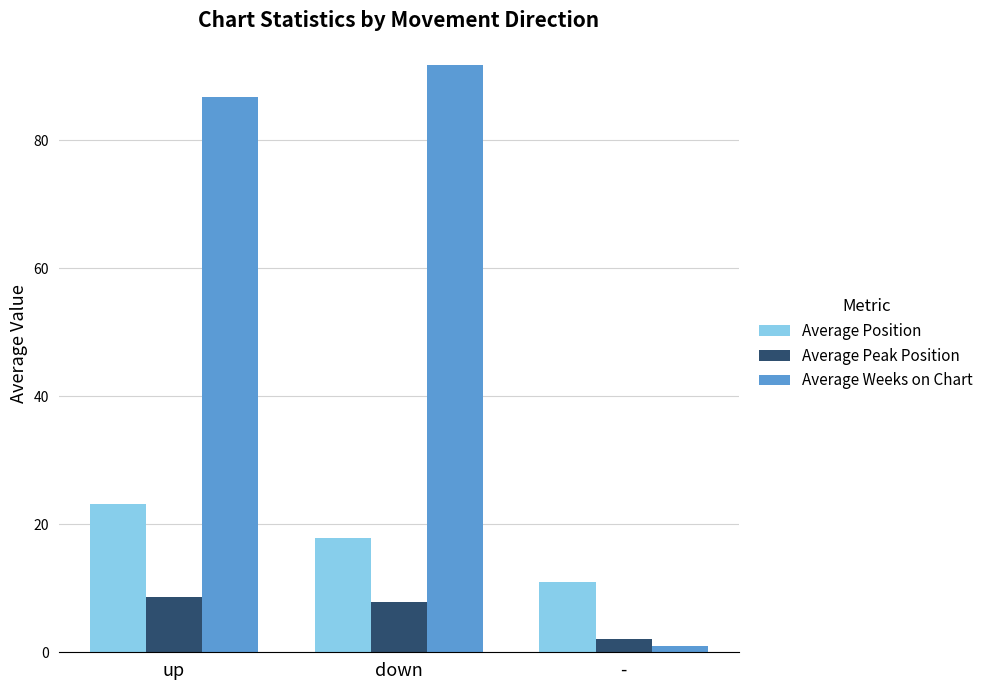

What is the value of the Average Peak Position bar at the 3rd from the left?

2.0